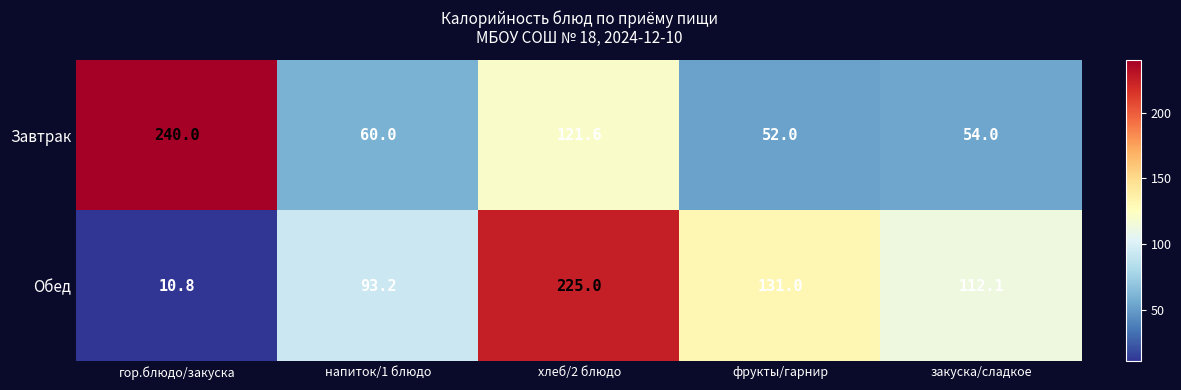

What is the difference between the maximum and minimum values in the Завтрак series?

188.0